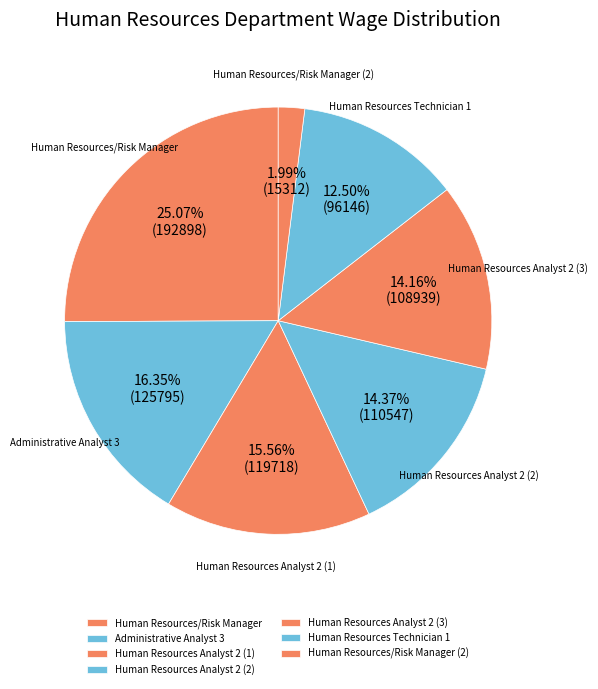

Which has a higher value, Human Resources/Risk Manager or Human Resources Analyst 2 (2)?

Human Resources/Risk Manager